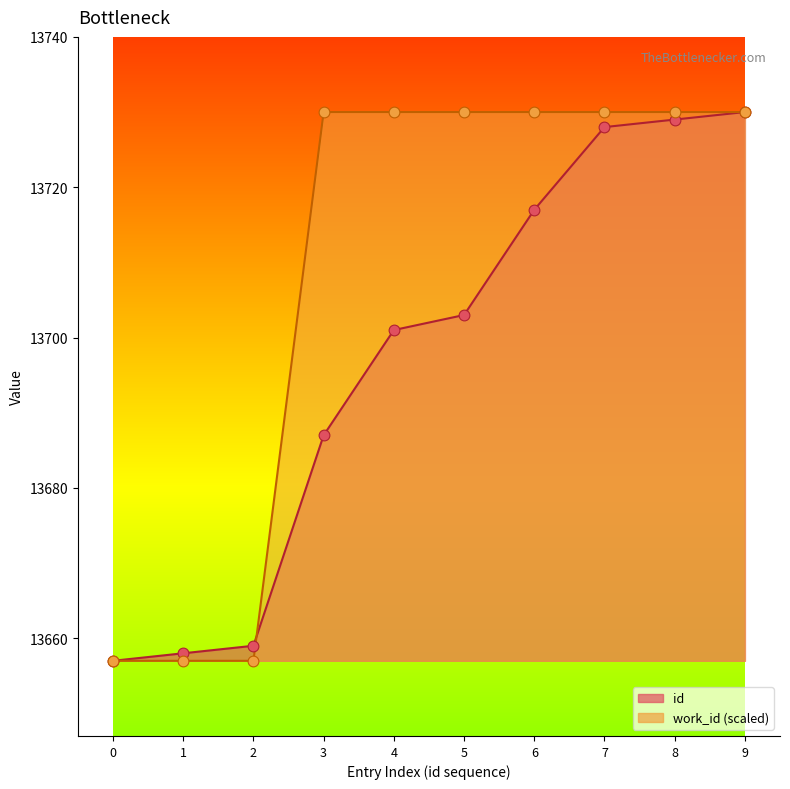

At how many categories does at least one series exceed 13716?

7